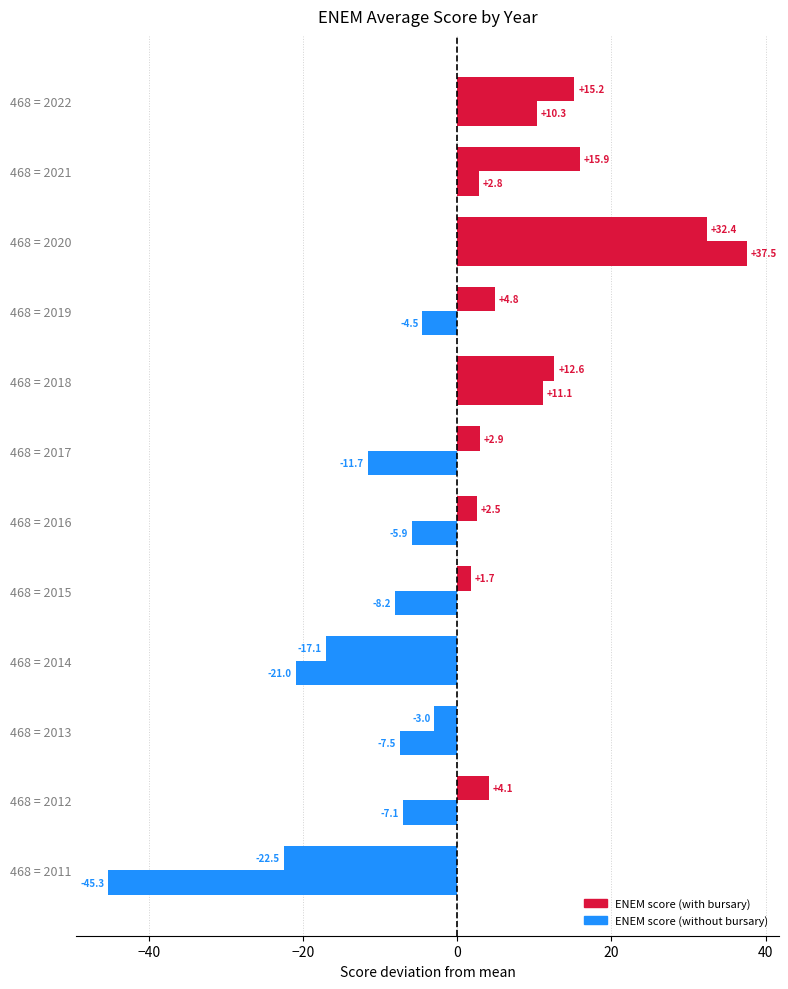

What is the sum of all ENEM score (with bursary) values?

49.5